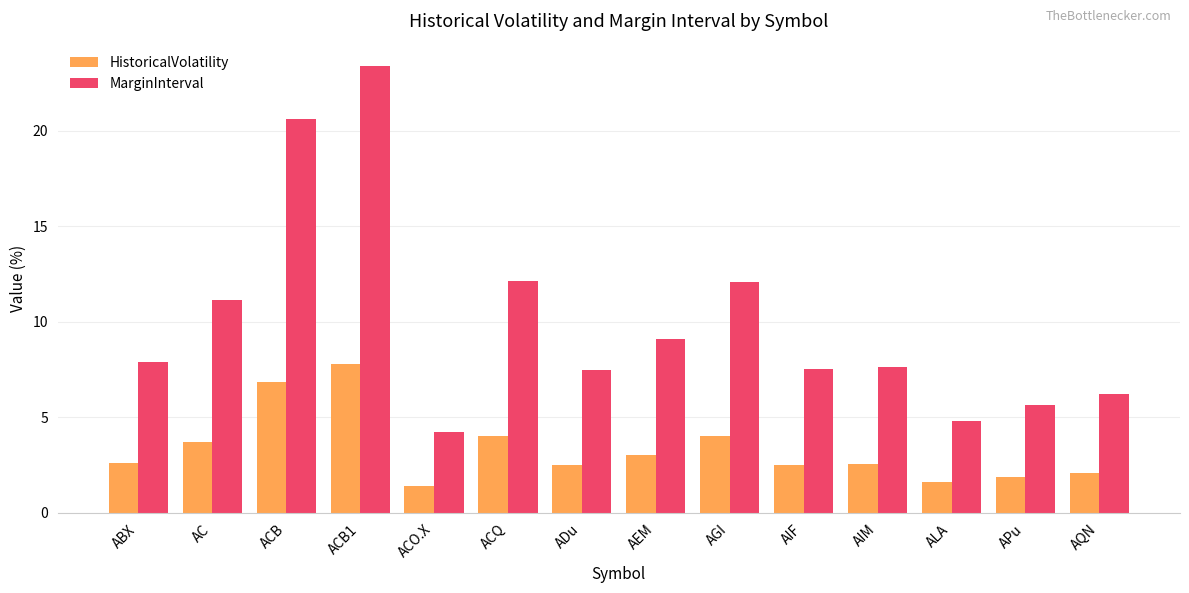

What is the minimum value shown in the chart?

1.4